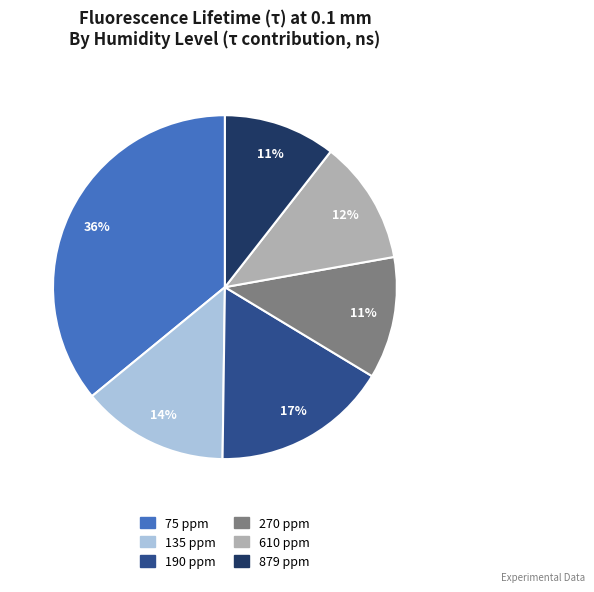

How many segments does this pie chart have?

6